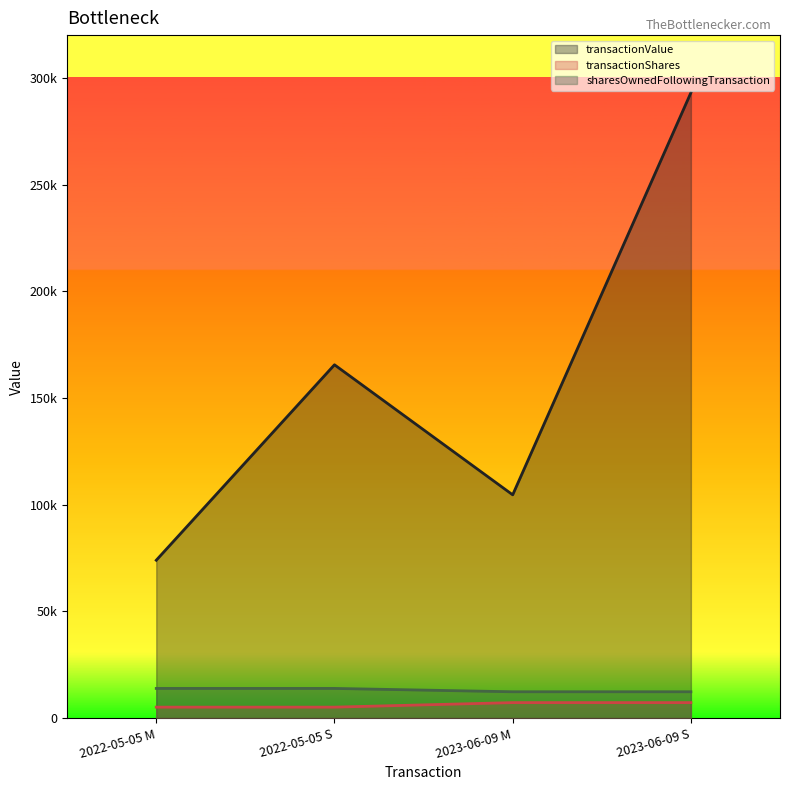

Read the transactionShares value at 2023-06-09 S, to the nearest 50.

7250